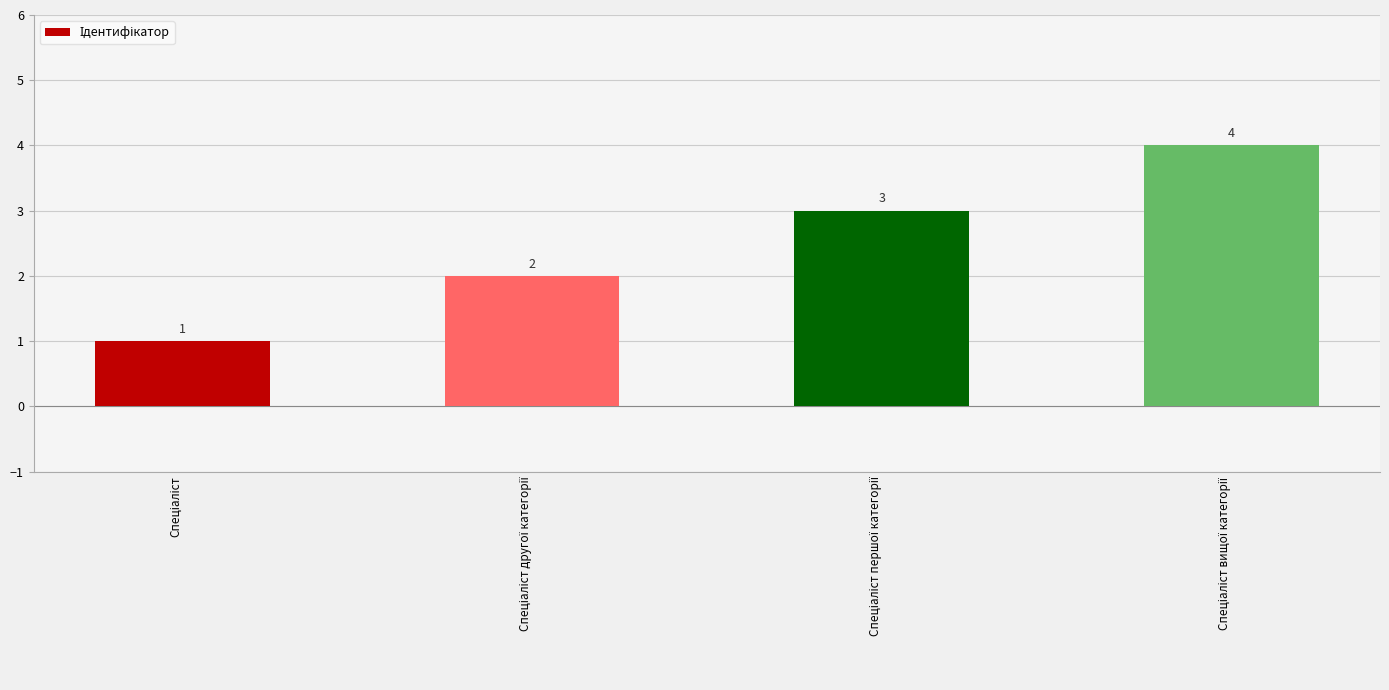

How many bars are there in total?

4